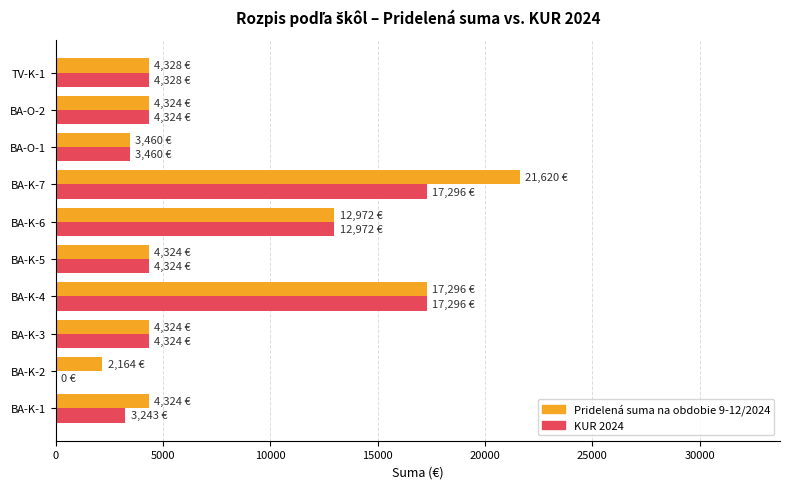

Is the value of Pridelená suma na obdobie 9-12/2024 at BA-K-1 greater than the value of KUR 2024 at BA-O-1?

Yes